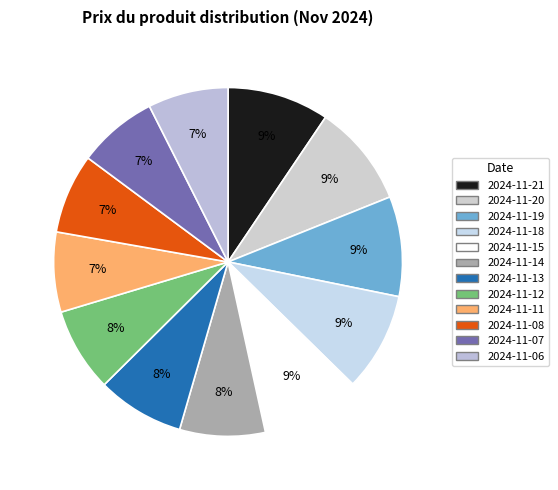

Does 2024-11-19 account for over 50% of the chart?

No